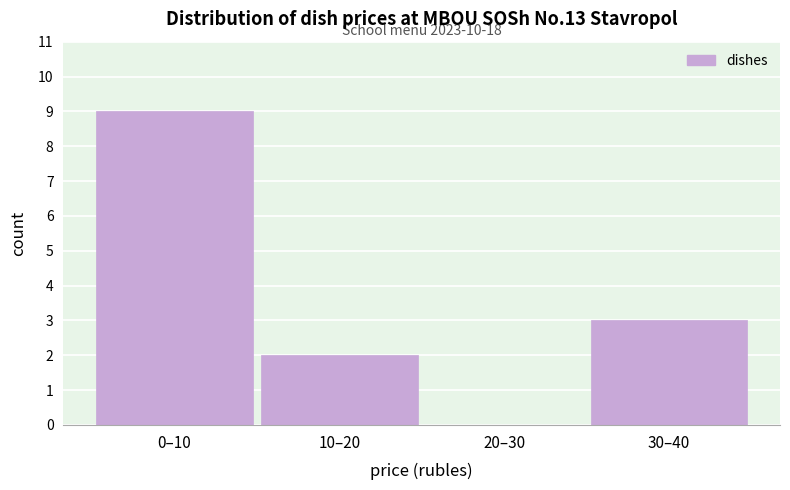

Is it true that the value at 10–20 is 2?

True